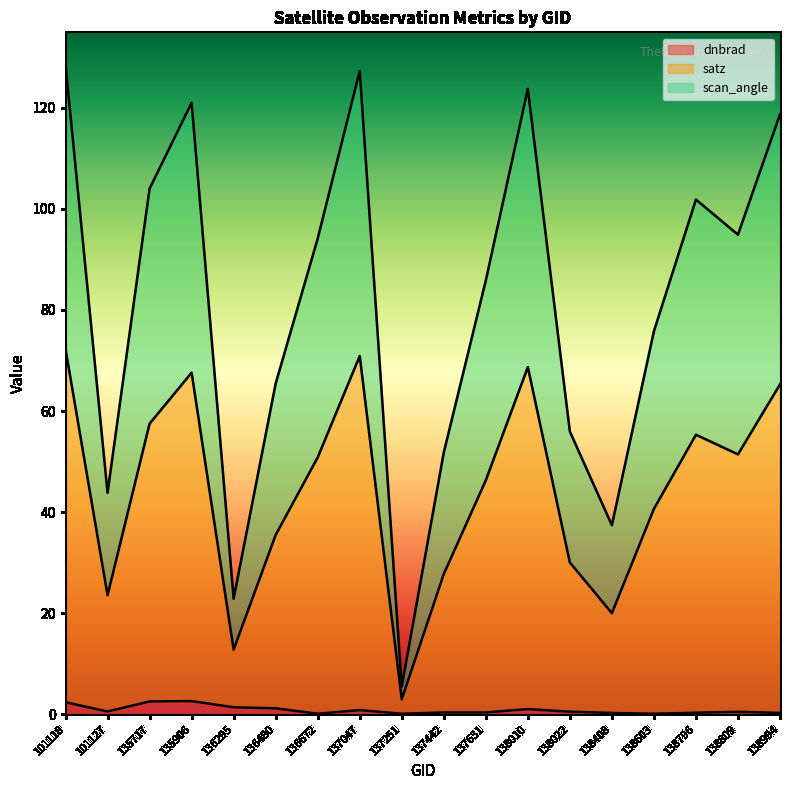

List the series in order of their overall mean, highest first.

satz, scan_angle, dnbrad